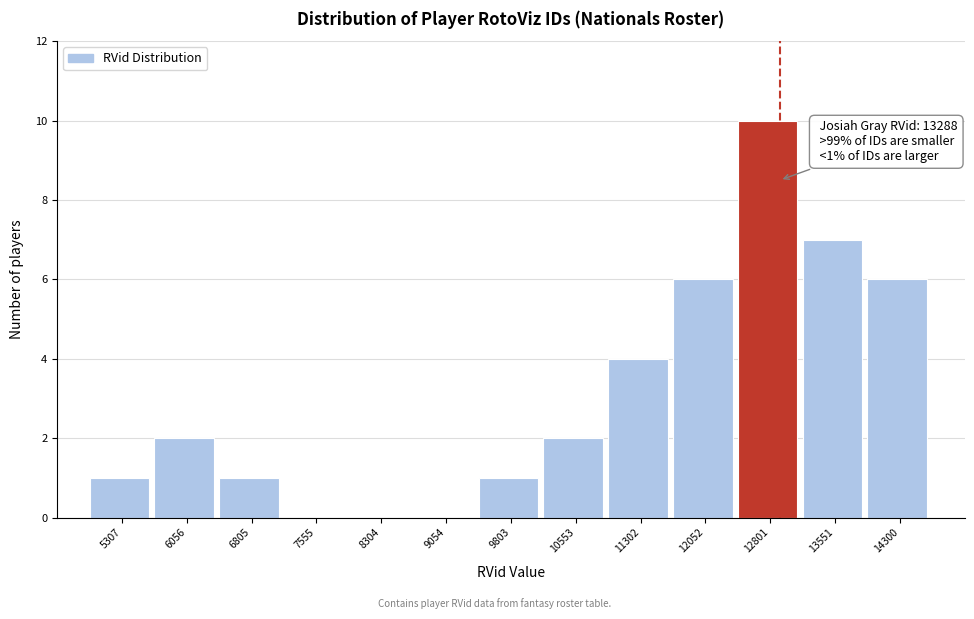

Reading left to right, list all the values displayed in this chart.

5307=1	6056=2	6805=1	7555=0	8304=0	9054=0	9803=1	10553=2	11302=4	12052=6	12801=10	13551=7	14300=6